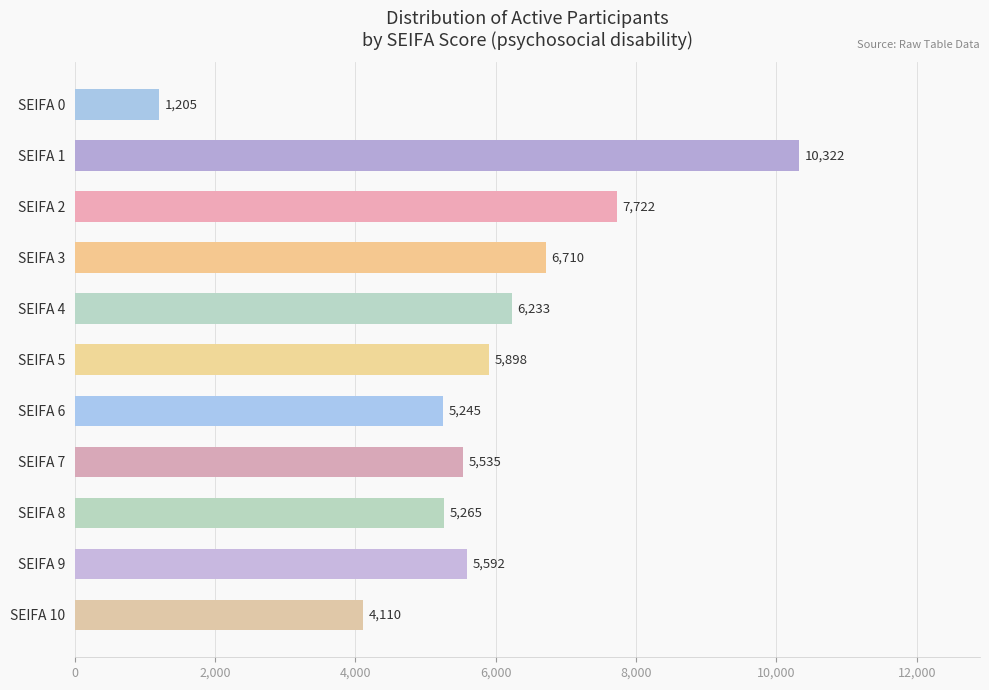

What is the greatest value displayed?

10322